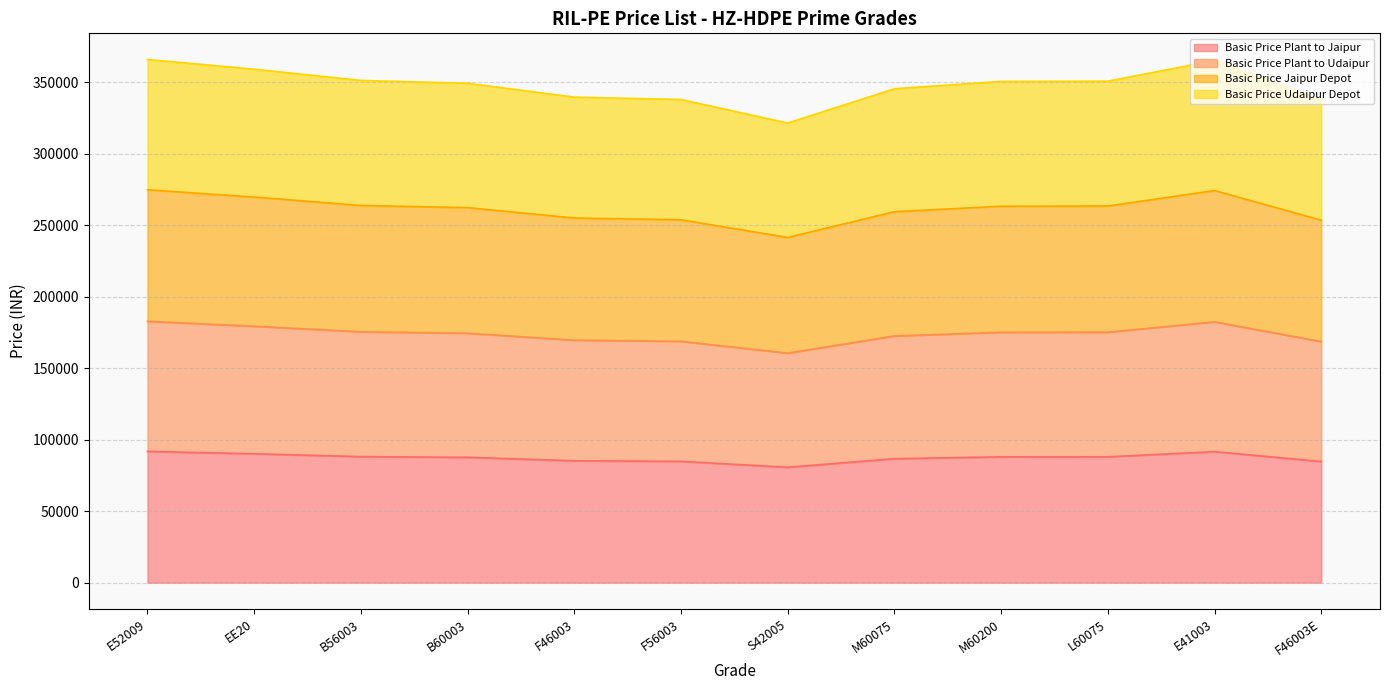

How many categories are shown in the chart?

12